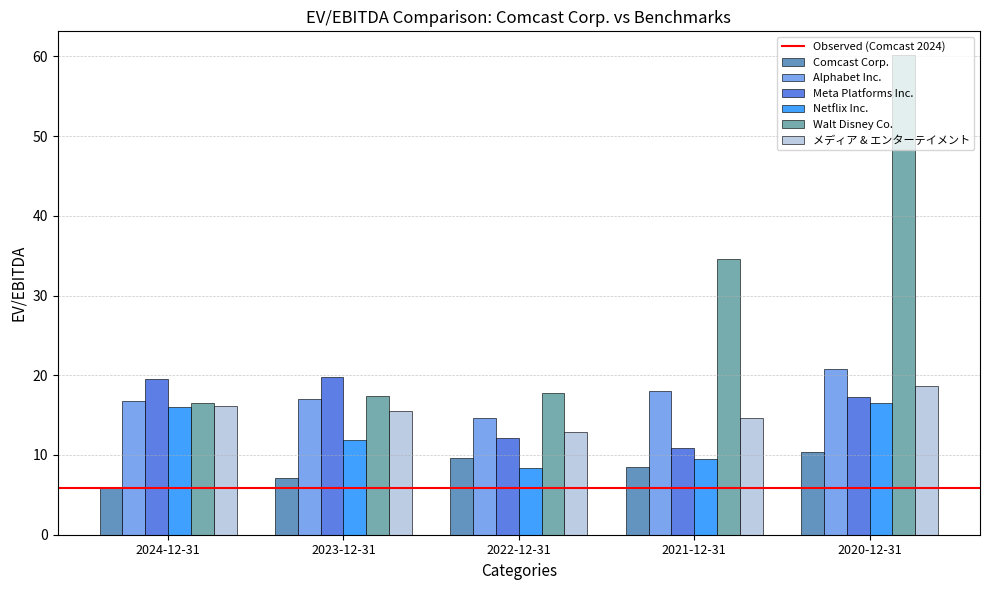

What is the approximate value of Meta Platforms Inc. at 2020-12-31?

17.3